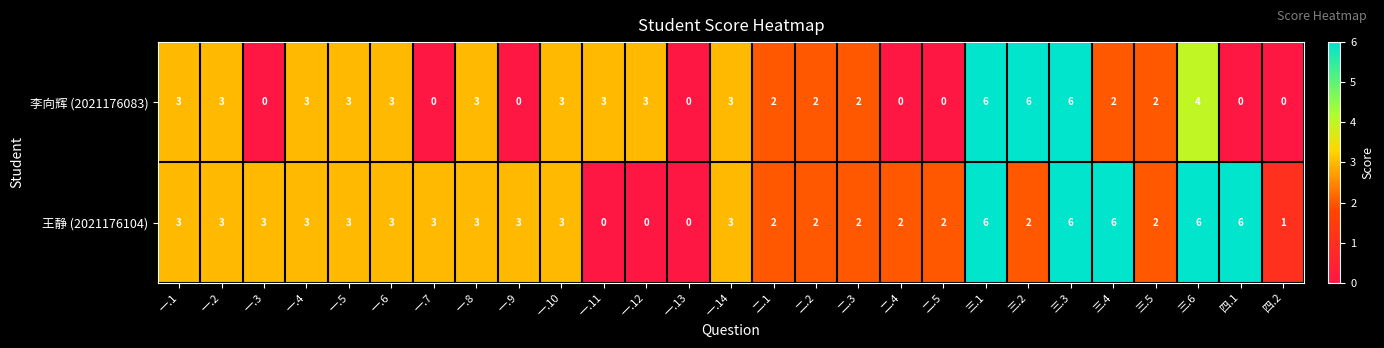

Count the 王静 (2021176104) values in the range 2 to 3.

18